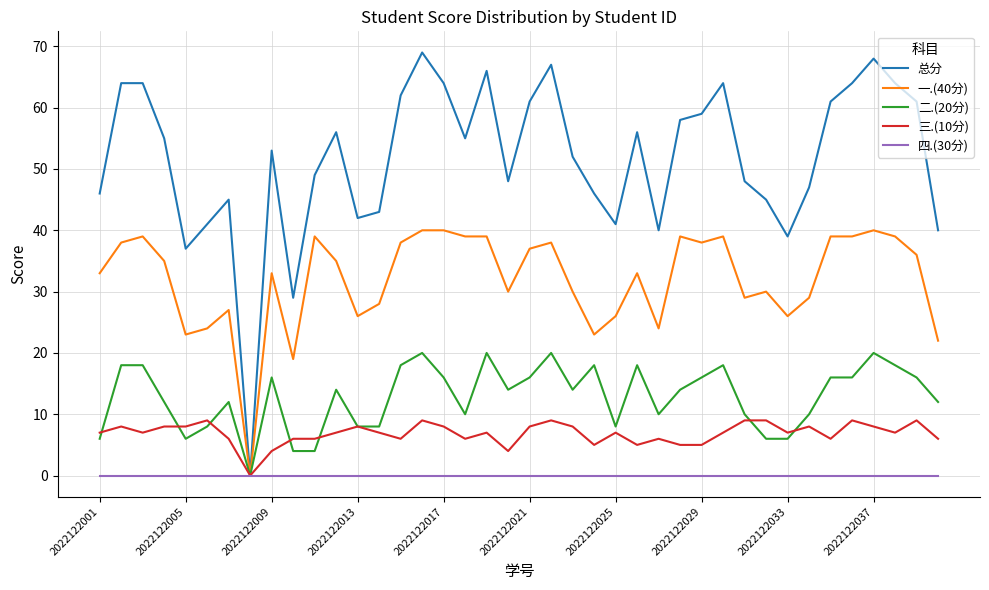

Which series has the largest range (max minus min)?

总分